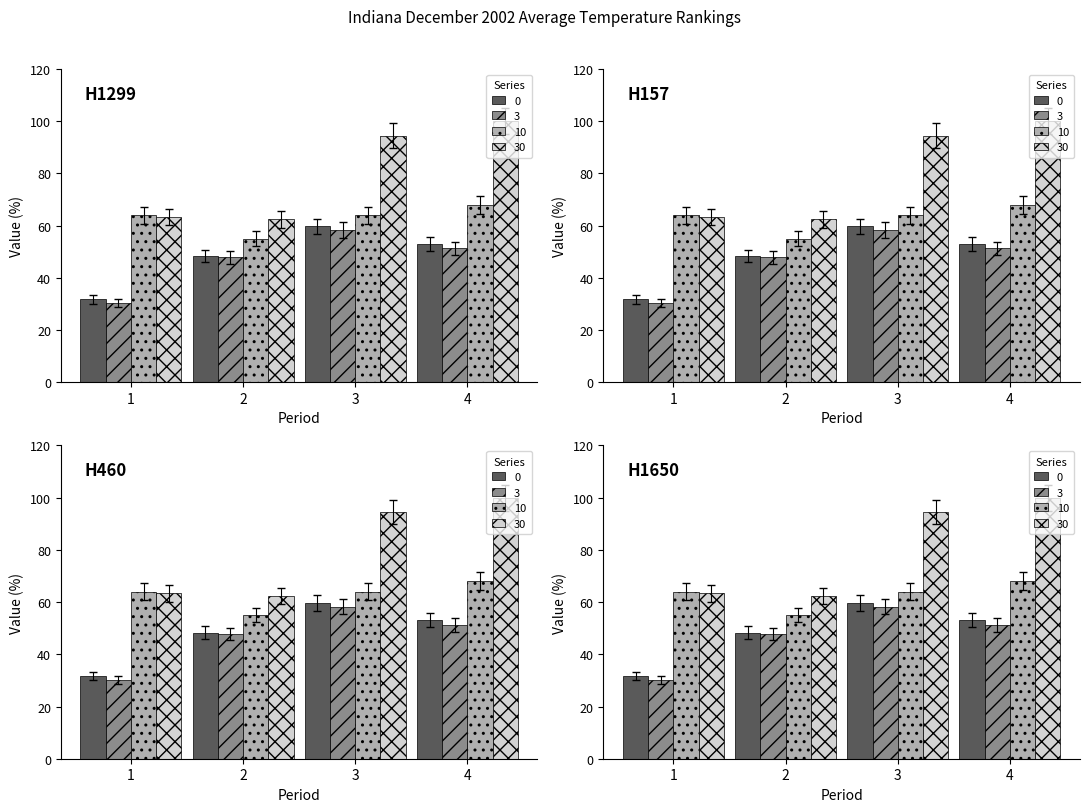

Which category has the highest value in the 10 (Departure) series?

4